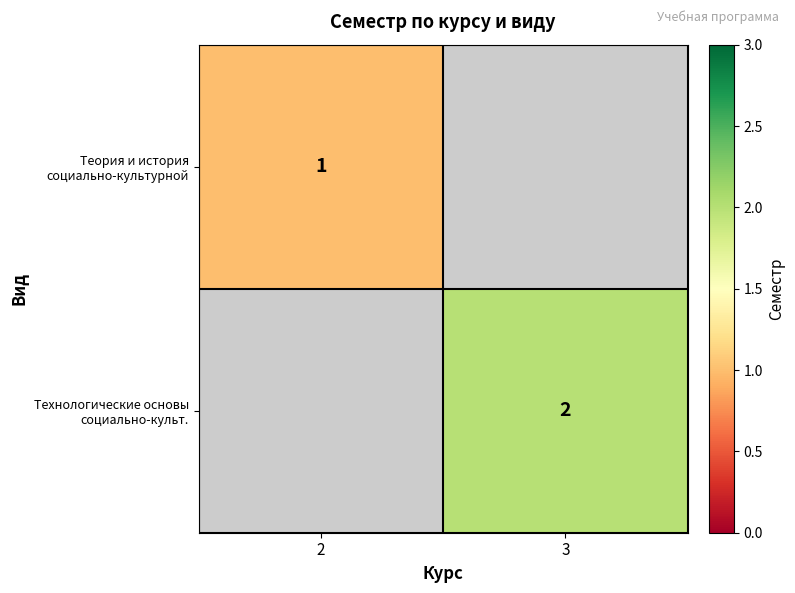

At how many categories does at least one series exceed 1?

1